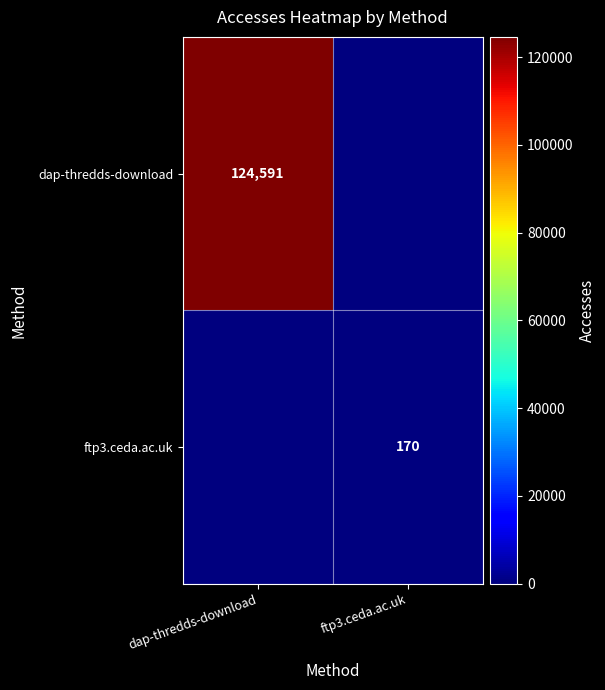

The dap-thredds-download series shows 39346 at dap-thredds-download. True or false?

False